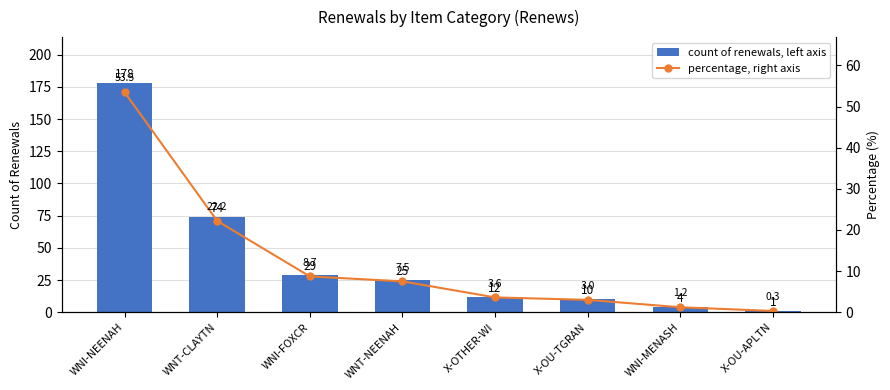

What is the label of the 4th bar from the right?

X-OTHER-WI